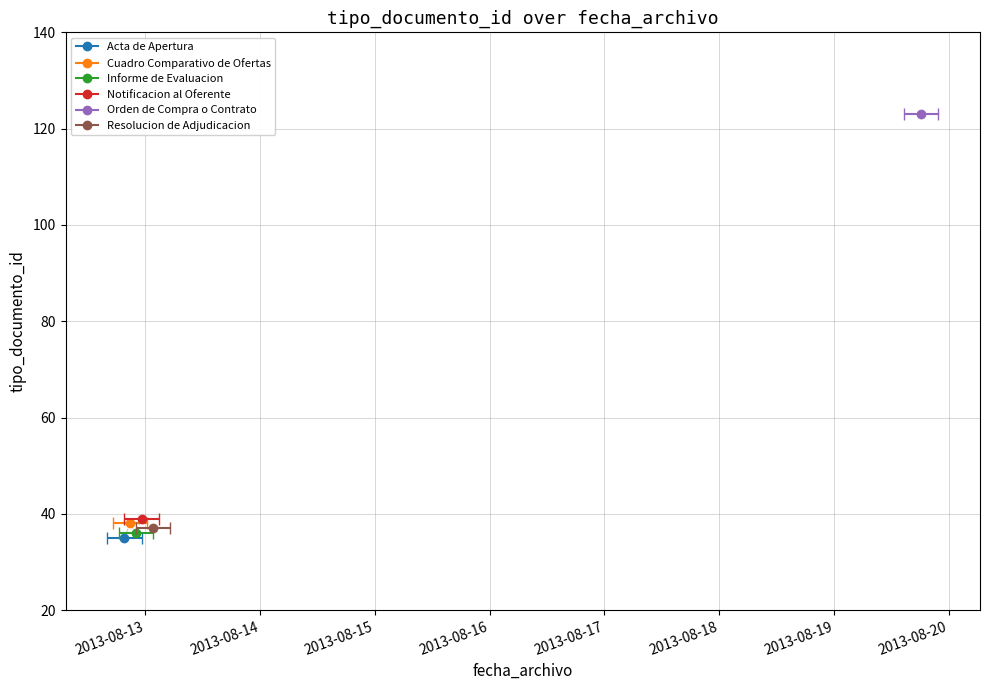

Reading left to right, transcribe all the data shown in this chart.

35	38	36	39	123	37